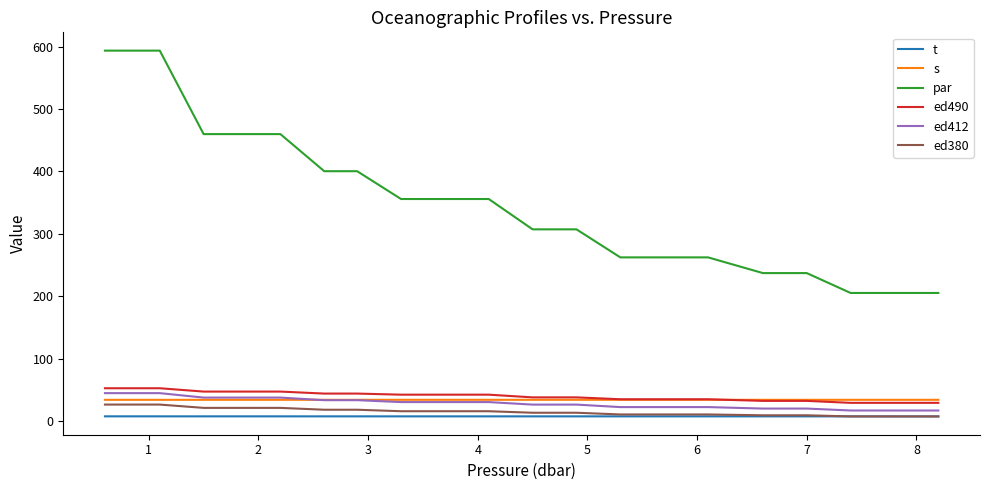

Which series has the largest total across all categories?

par